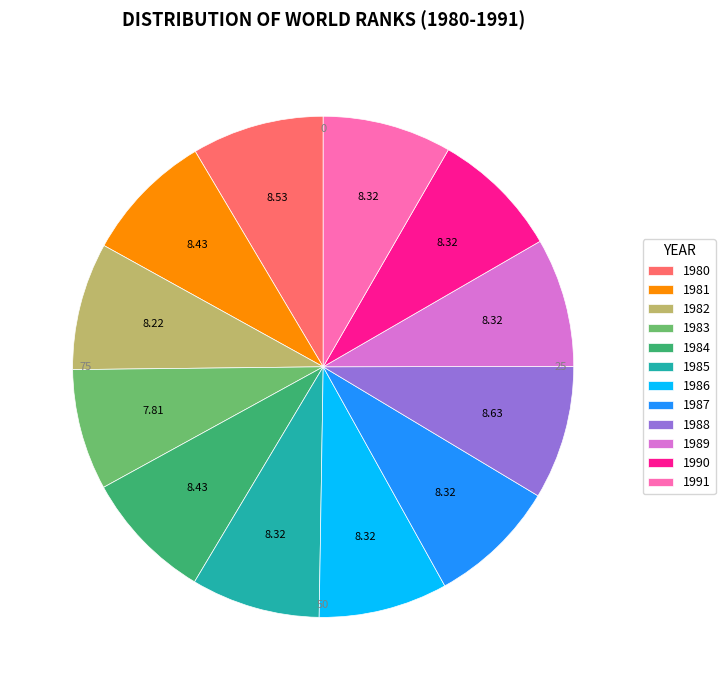

Is it true that 1990 is 1% of the pie?

False